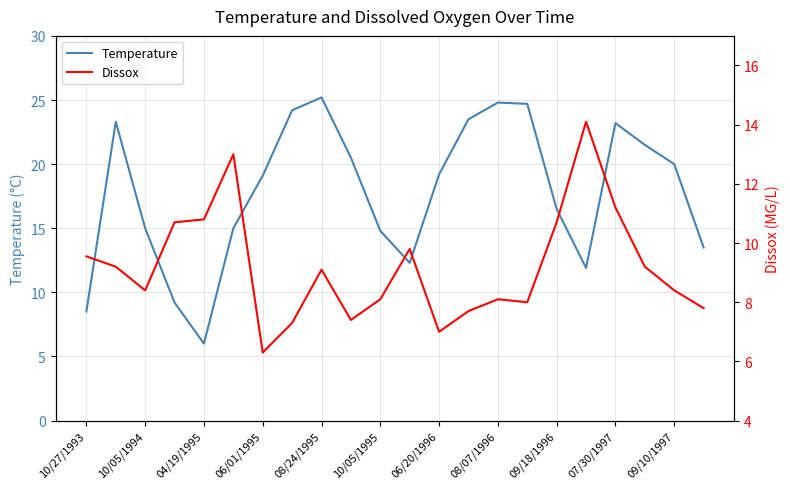

How many categories are shown in the chart?

22